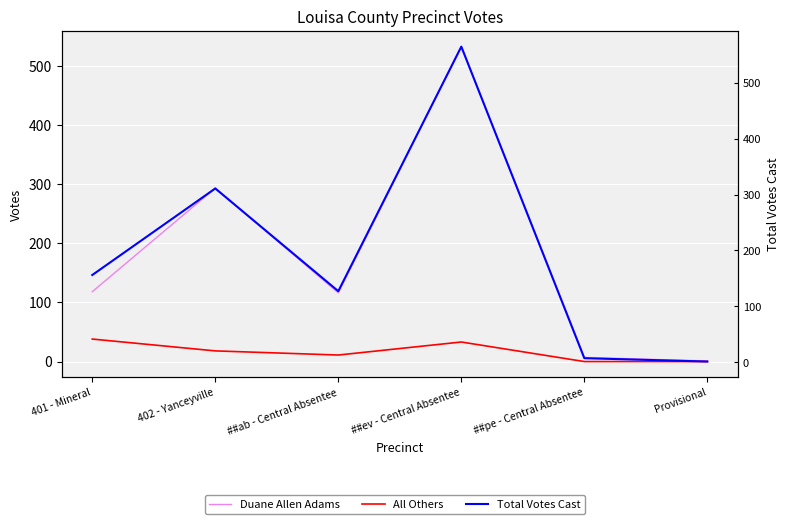

True or false: All Others and Duane Allen Adams intersect in this chart.

False